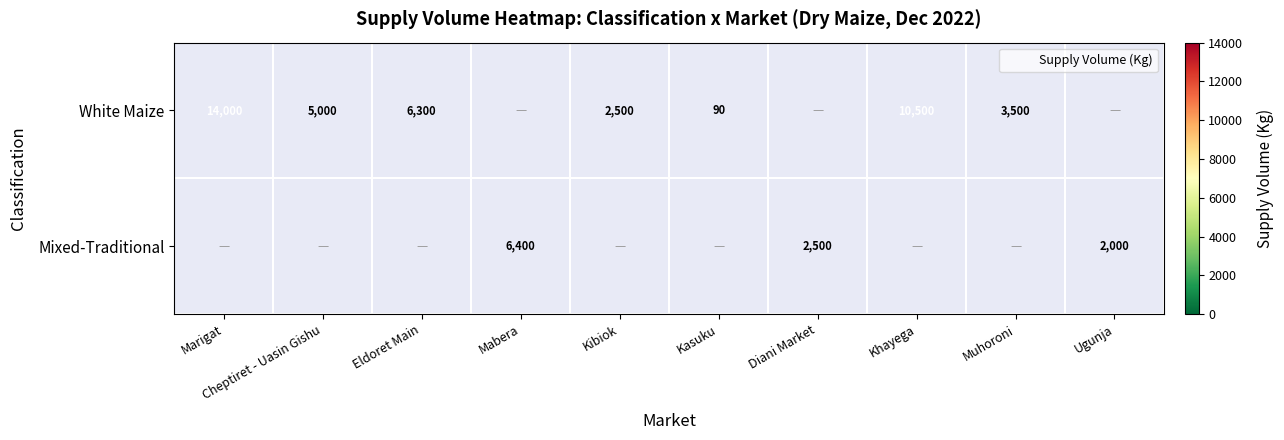

Is it true that White Maize equals 90.0 at Kasuku?

True